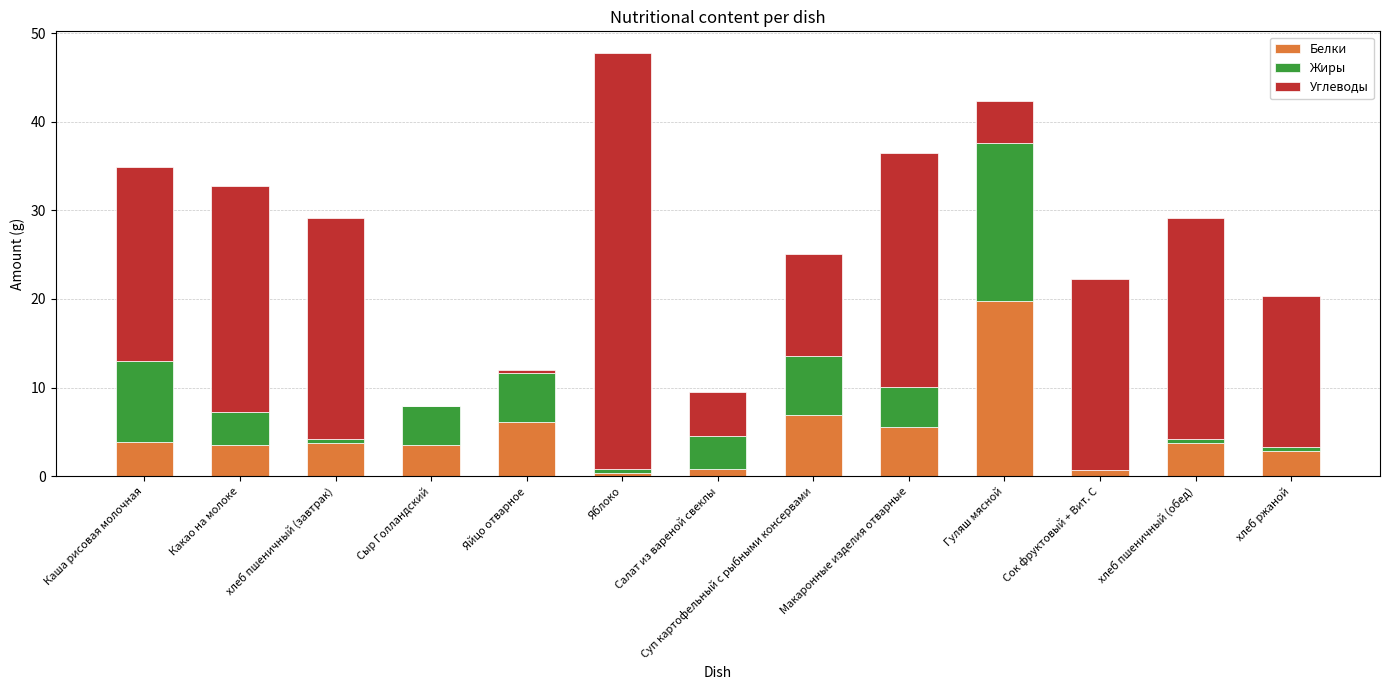

At which category is the sum across all series the highest?

Яблоко